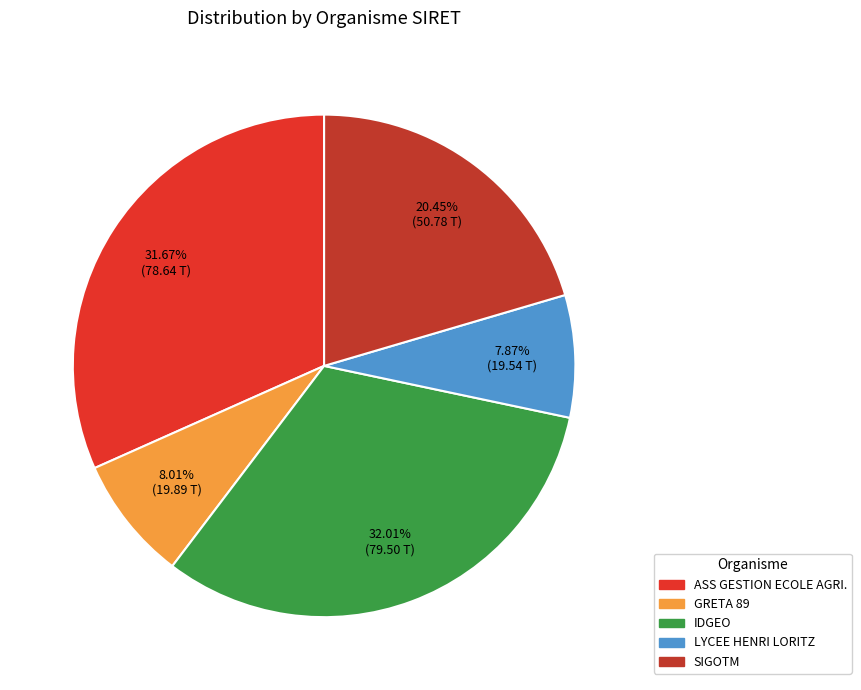

What is the smallest slice in the pie chart?

LYCEE GENERAL TECHNOLOGIQUE HENRI LORITZ